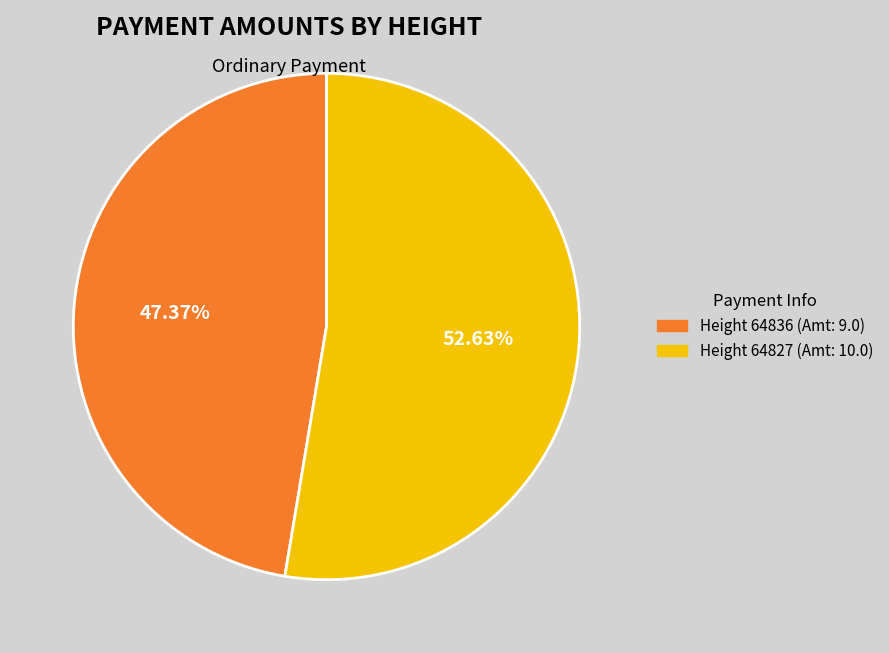

What is the largest slice in the pie chart?

Height 64827